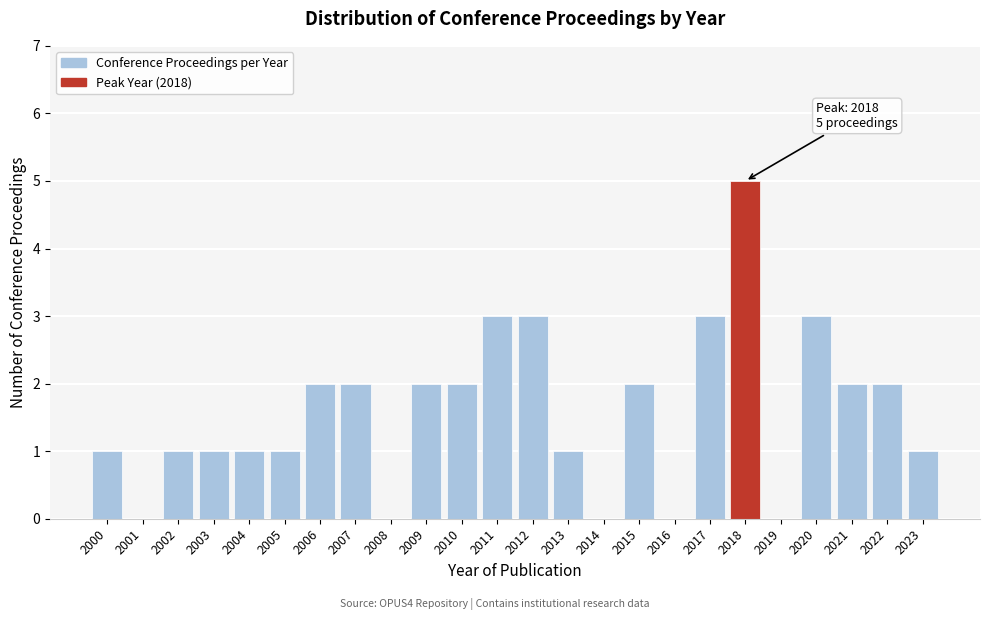

Reading left to right, transcribe all the data shown in this chart.

2000=1	2001=0	2002=1	2003=1	2004=1	2005=1	2006=2	2007=2	2008=0	2009=2	2010=2	2011=3	2012=3	2013=1	2014=0	2015=2	2016=0	2017=3	2018=5	2019=0	2020=3	2021=2	2022=2	2023=1